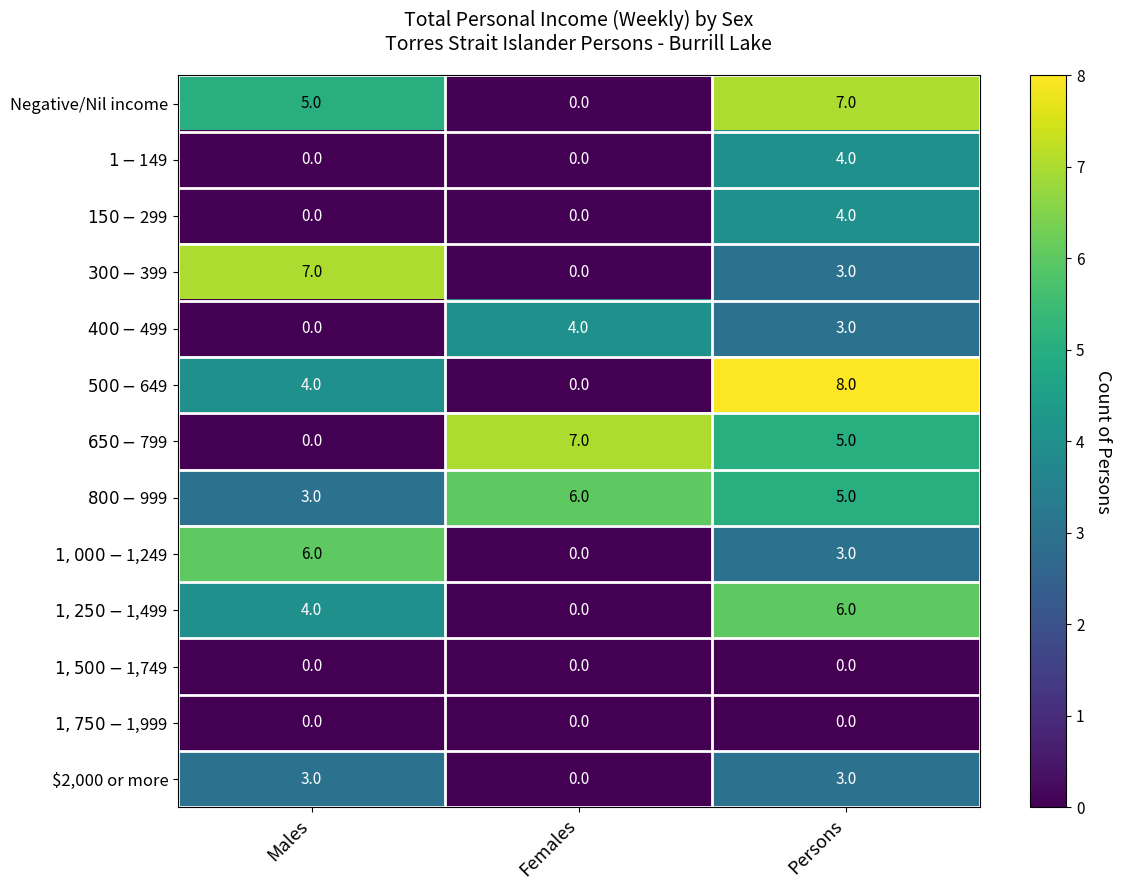

Count the Negative/Nil income values in the range 0 to 7.

3